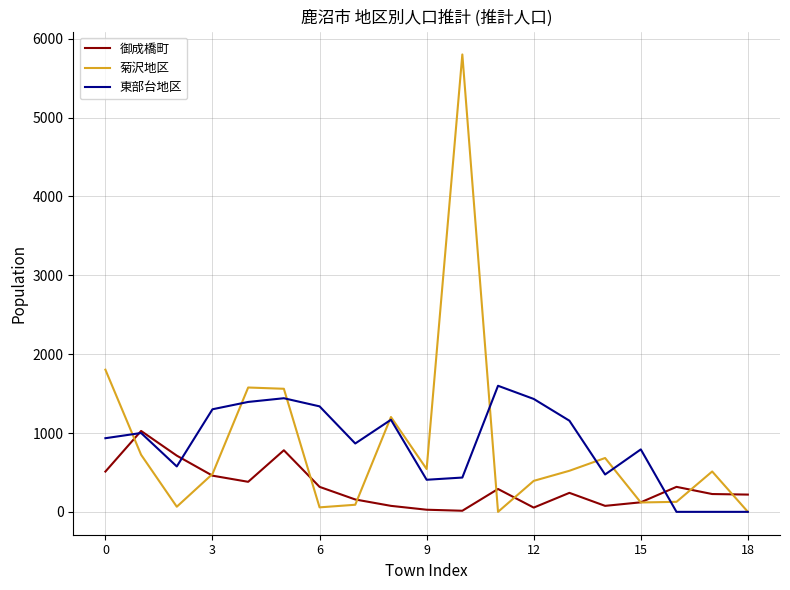

What is the maximum value for 菊沢地区?

5801